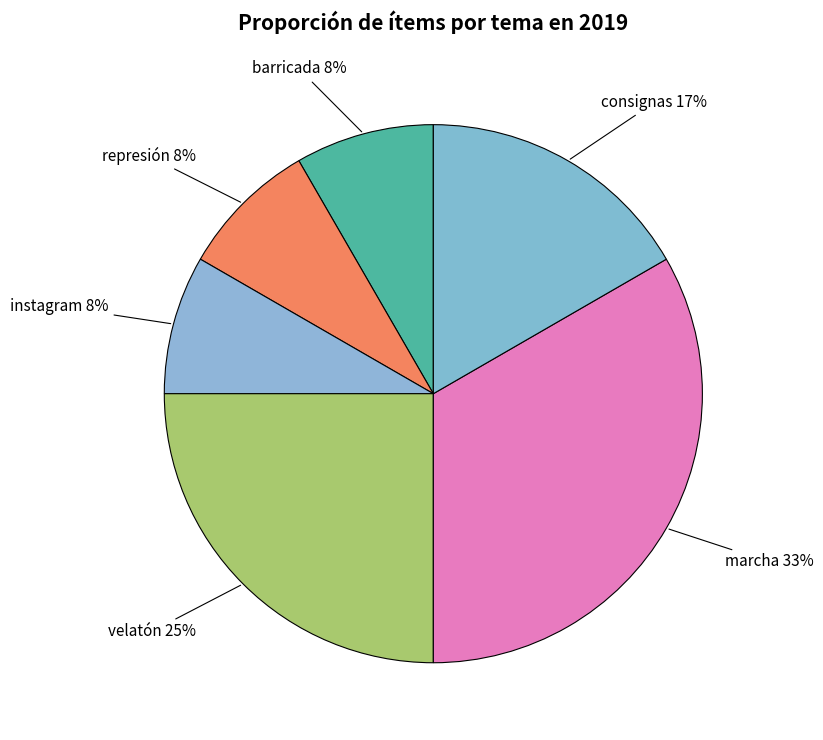

How many segments does this pie chart have?

6